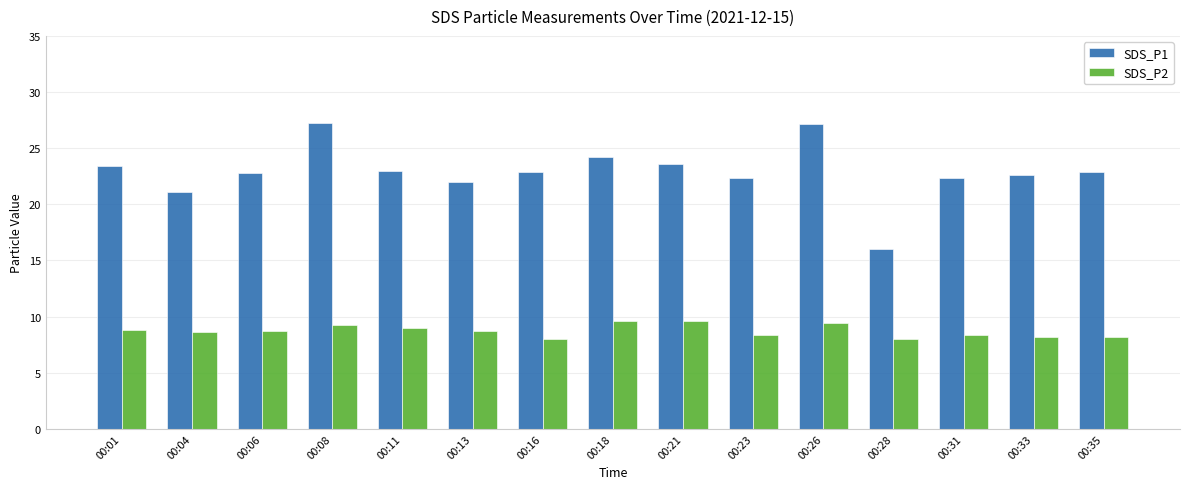

What is the lowest value of the SDS_P1 series?

16.0